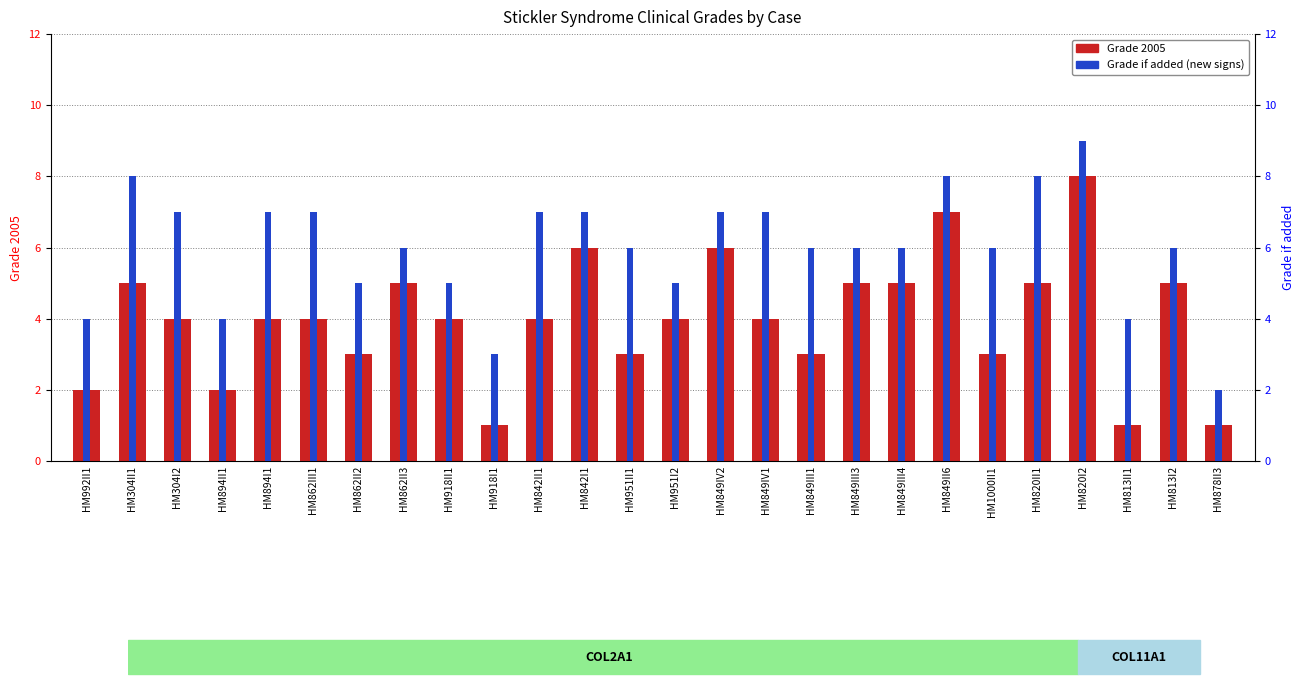

What value does the Grade 2005 series have at HM820I2?

8